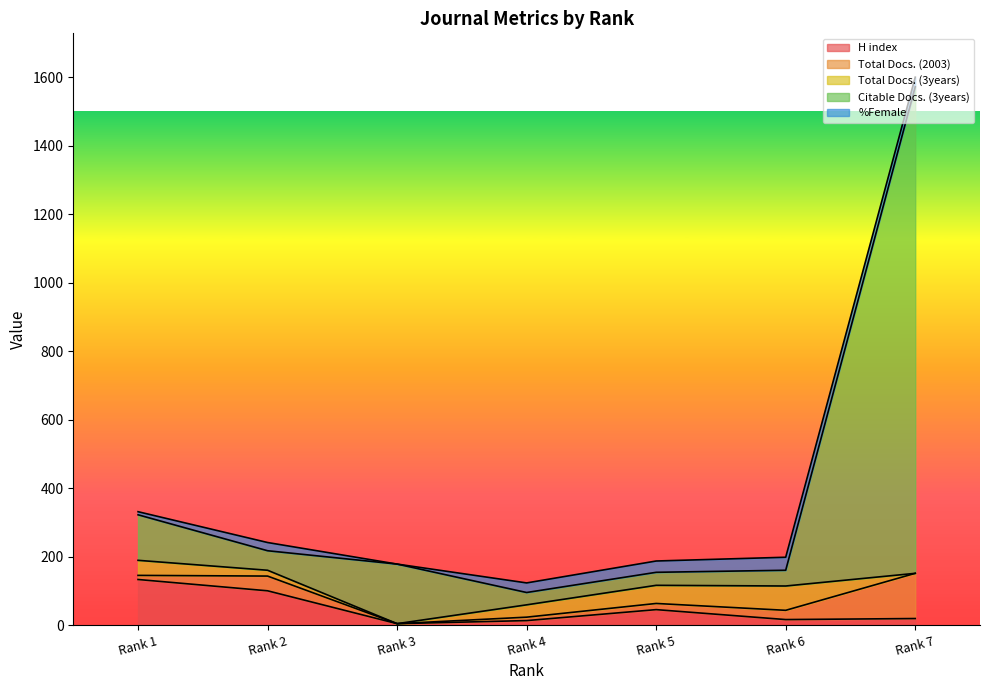

What is the value of the H index point at the 4th from the left?

13